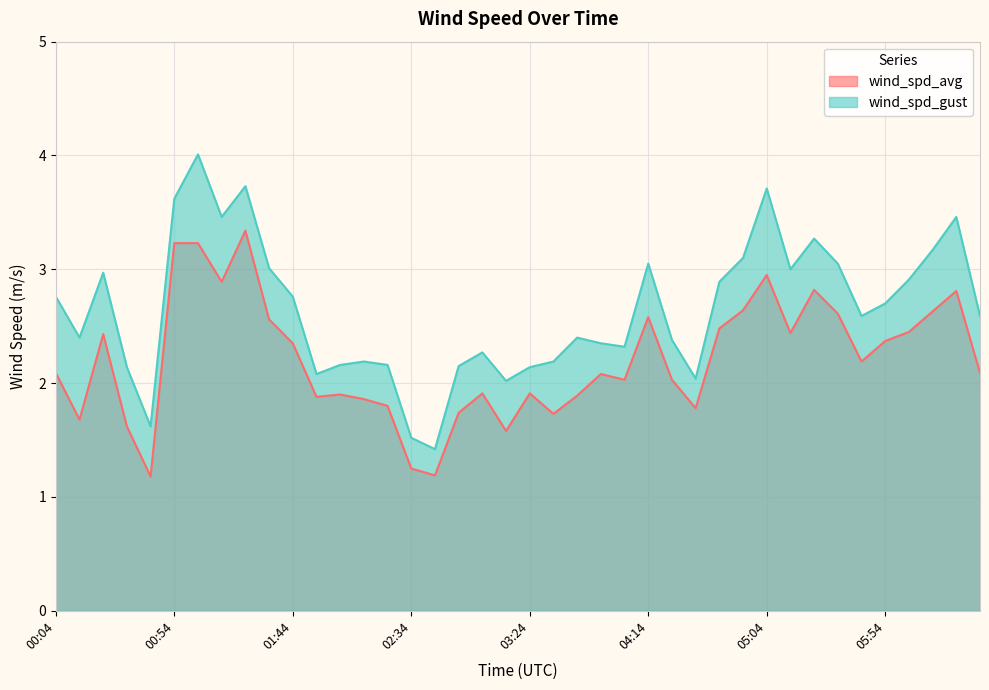

True or false: wind_spd_avg has a value of 2.8 at 05:24.

True